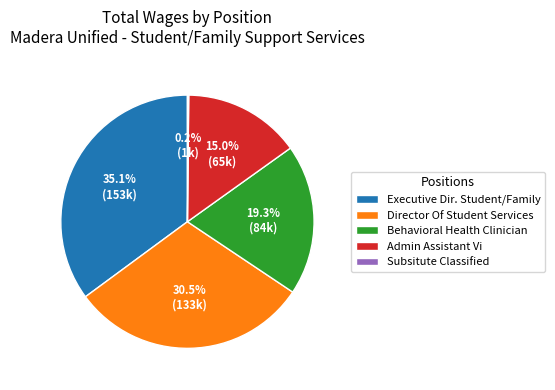

What percentage is the Behavioral Health Clinician slice, to the nearest percent?

19%